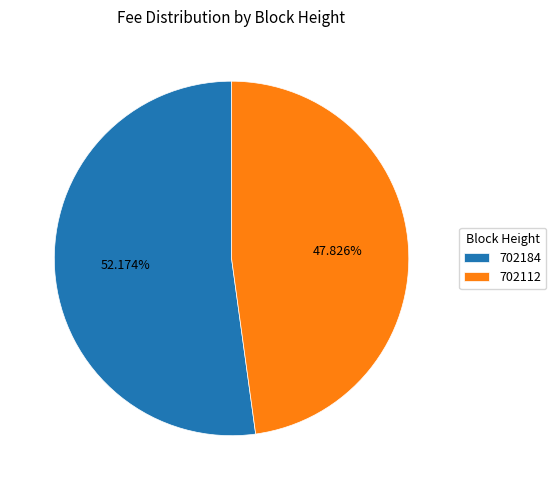

What is the smallest slice in the pie chart?

702112